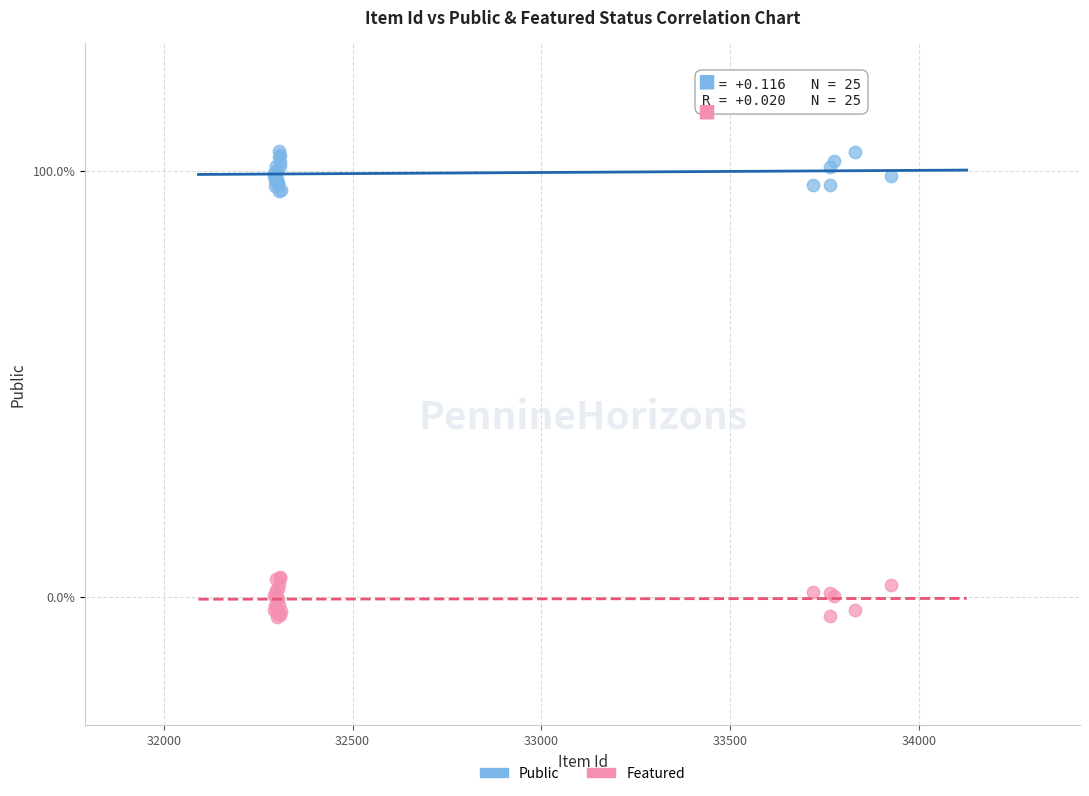

What are all the series names shown in the legend?

Public, Featured